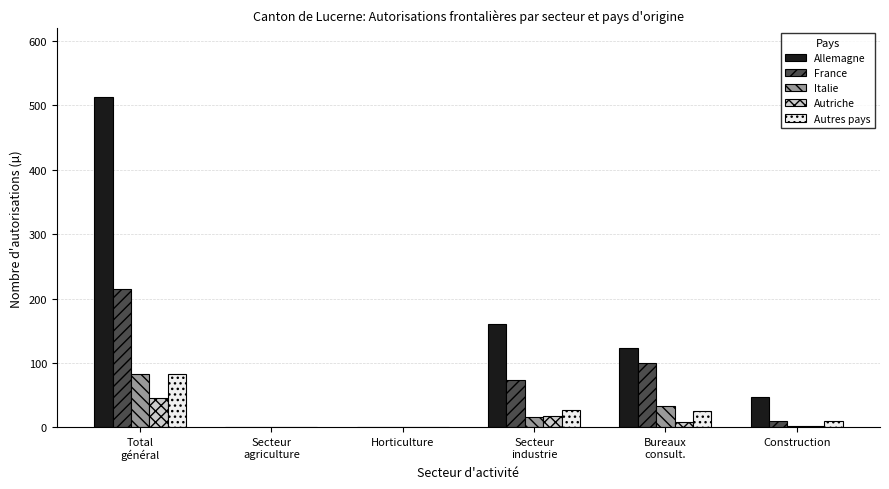

What is the total value across all series at Secteur
industrie?

294